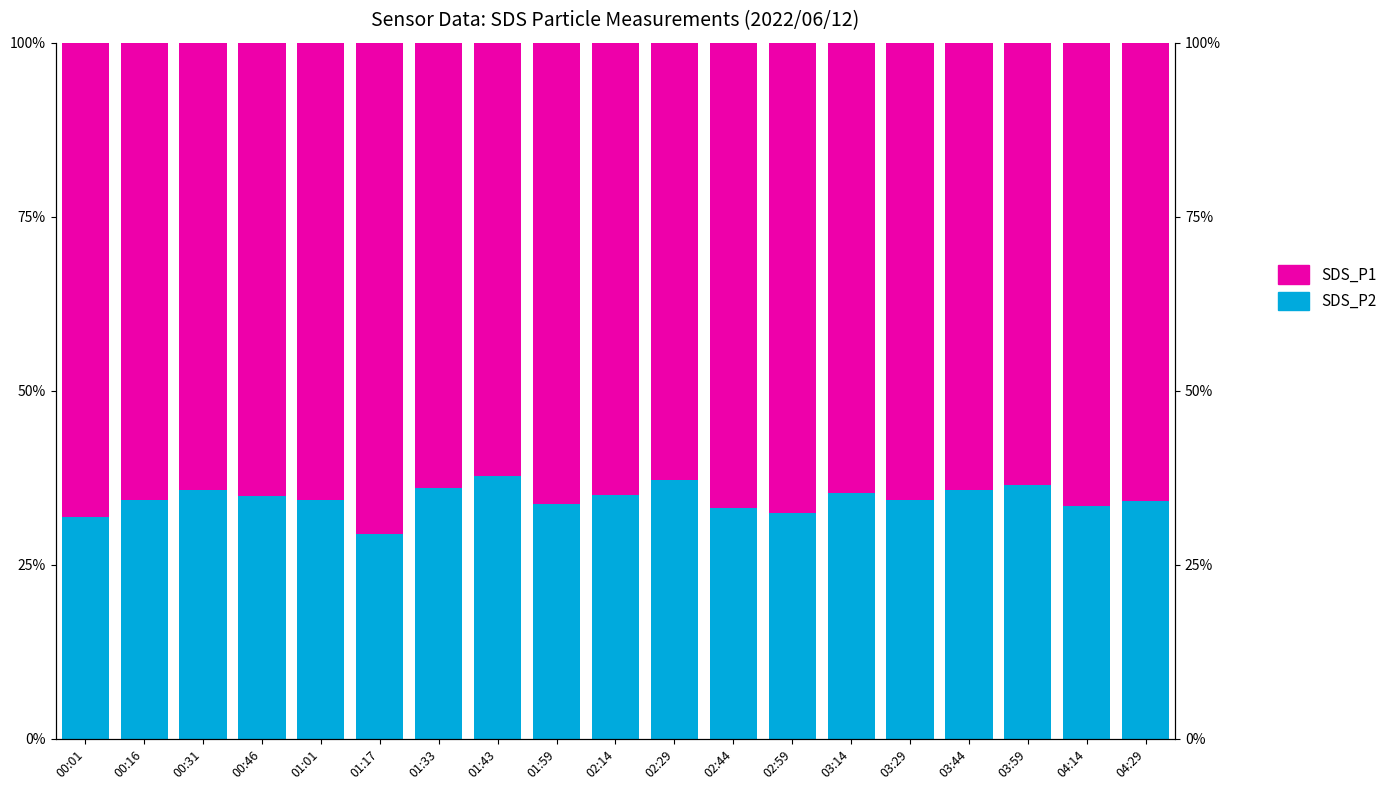

Is it true that SDS_P1 equals 64.0 at 01:33?

True